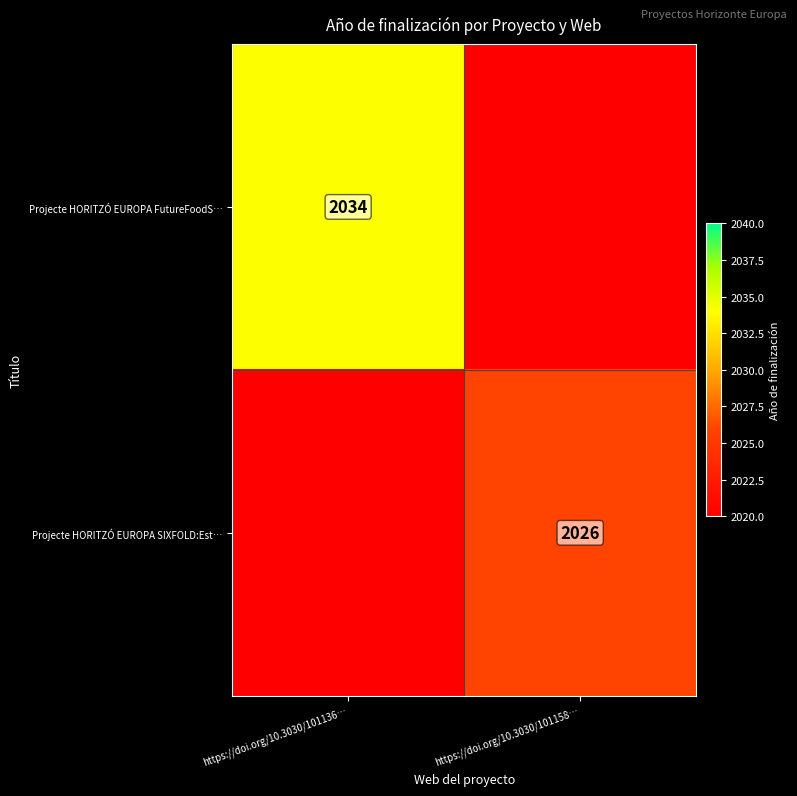

The Projecte HORITZÓ EUROPA FutureFoodS… series shows 2034 at https://doi.org/10.3030/101136…. True or false?

True